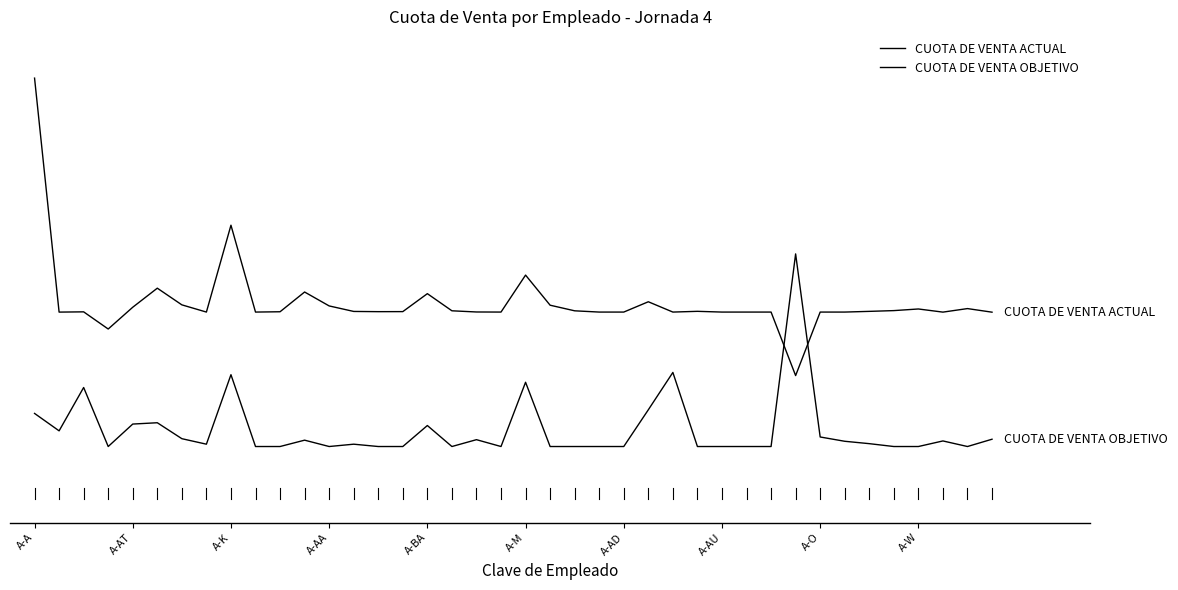

Between which two adjacent categories do CUOTA DE VENTA OBJETIVO and CUOTA DE VENTA ACTUAL first intersect?

30 and 31